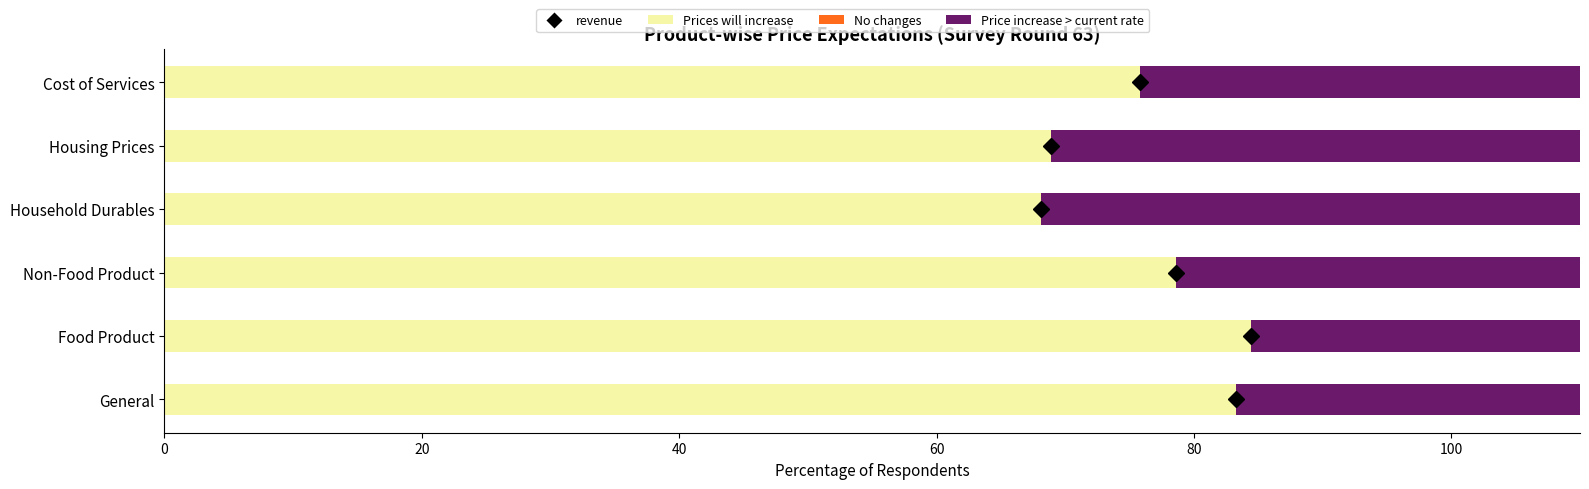

What is the sum of all Price increase more than current rate values?

317.7